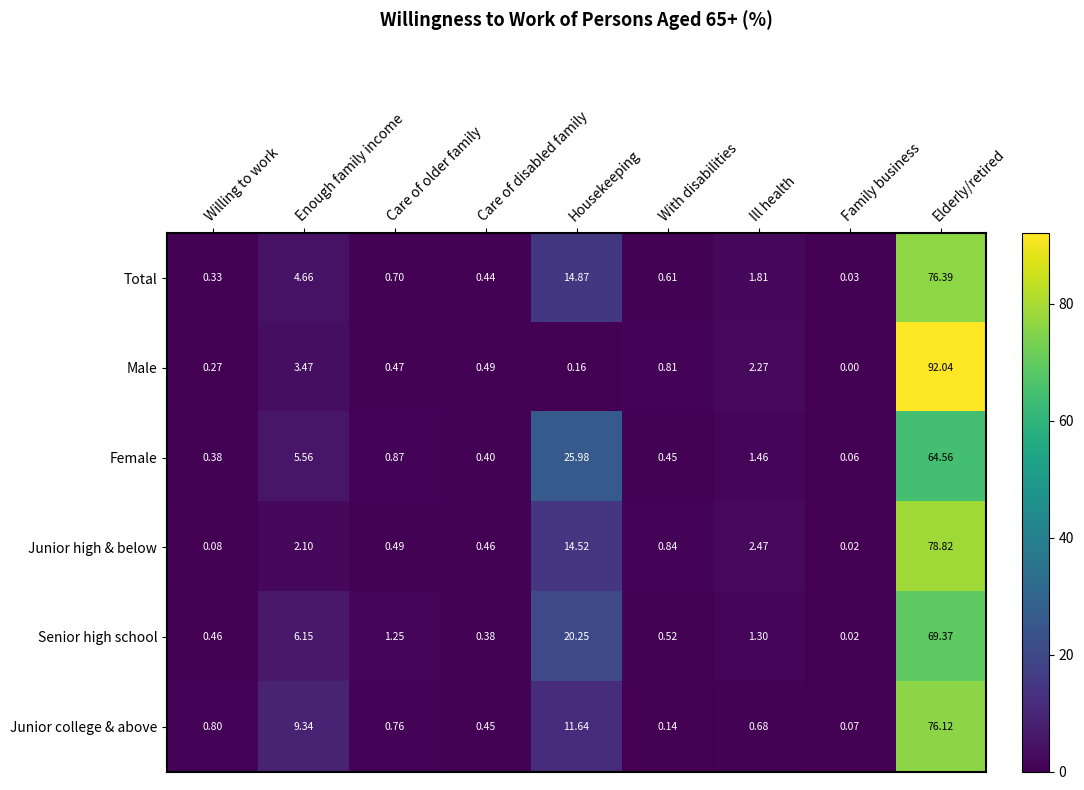

Where is Female nearest to the value 32?

Housekeeping